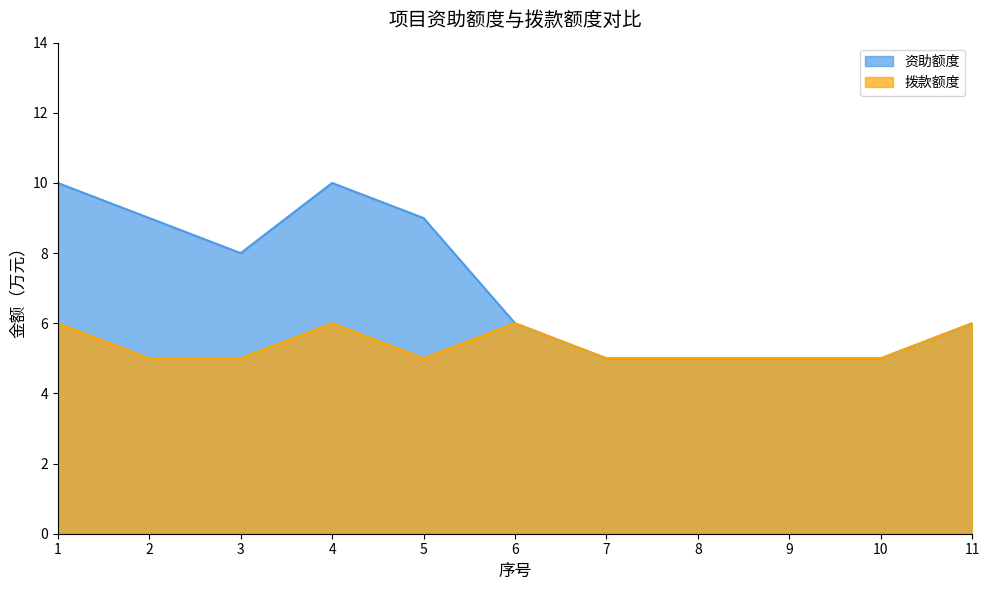

Rank the series by their average value, from lowest to highest.

拨款额度, 资助额度